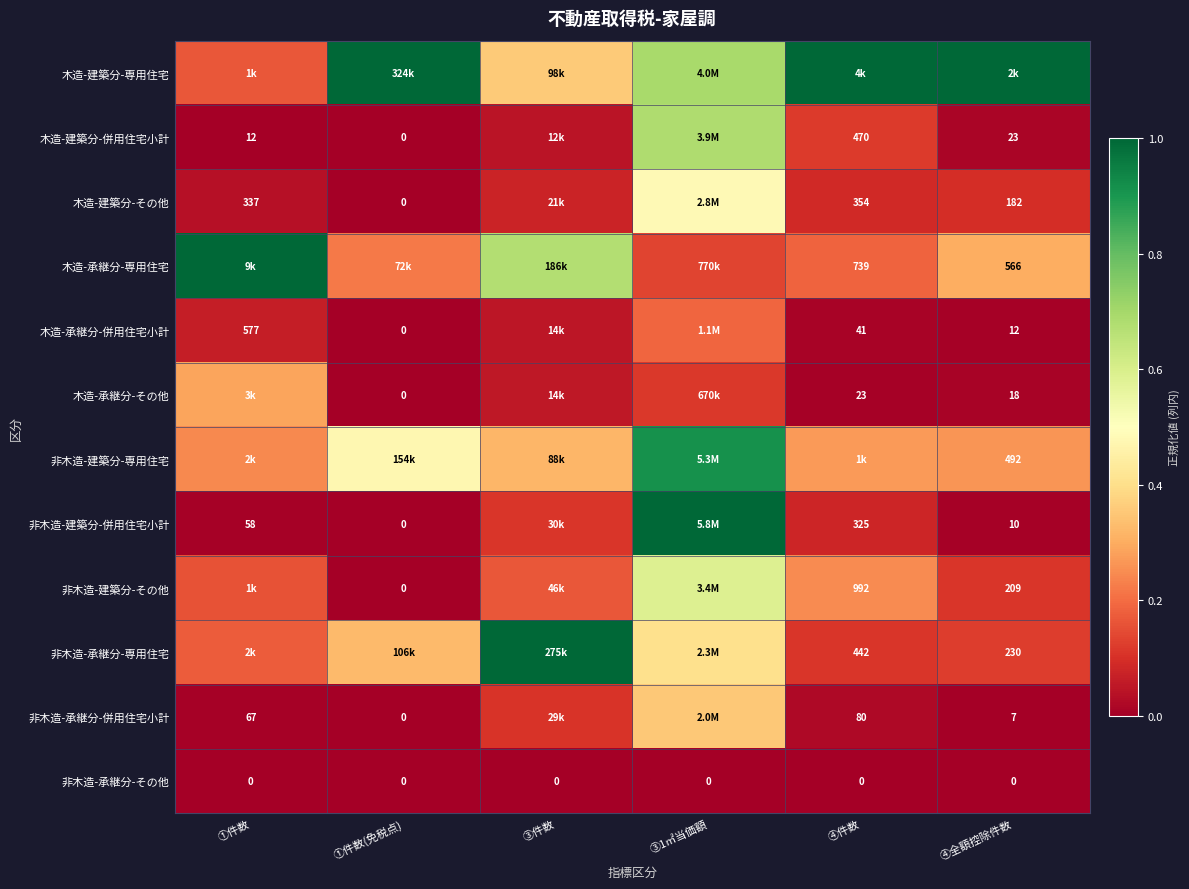

At which category does the chart reach its minimum across all series?

①件数(免税点)